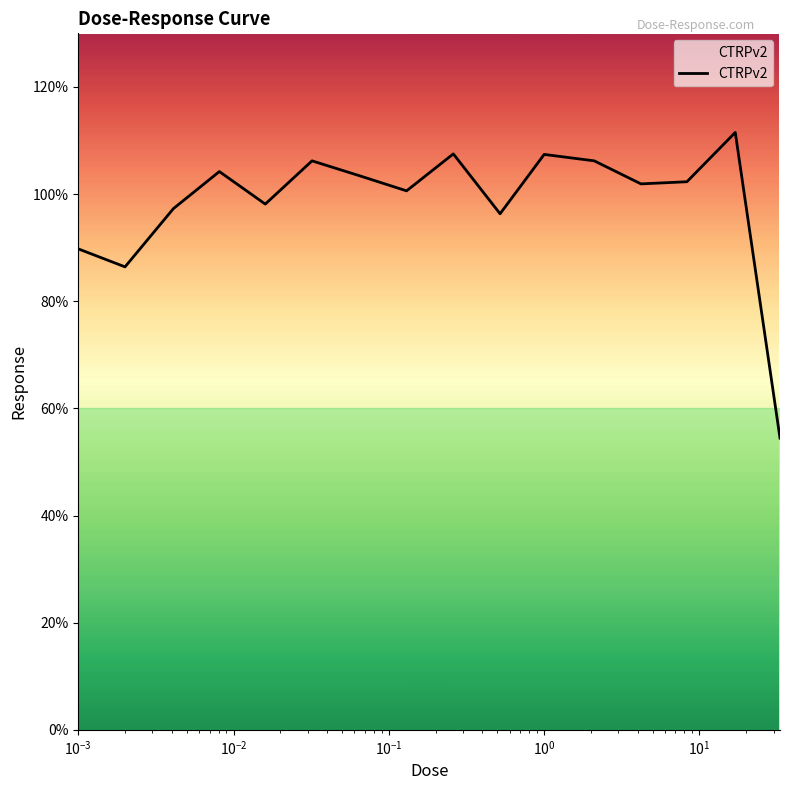

What is the maximum value shown in the chart?

111.5